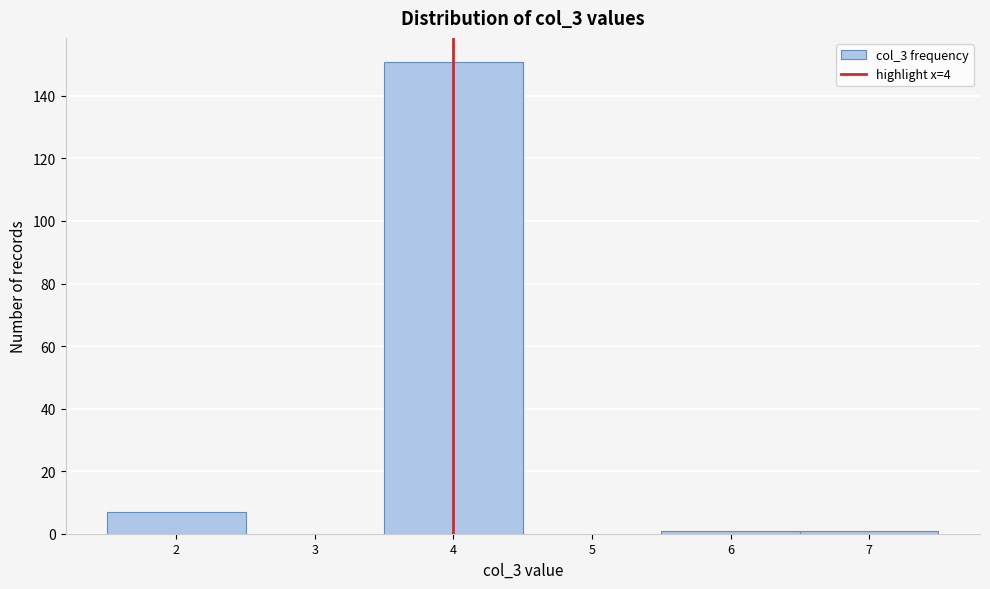

Reading left to right, transcribe this chart: for each bar, give the range it covers on the x-axis and its height. The values are not printed on the chart, so give them approximately, as read against the axis.

1.5 to 2.5: 8
2.5 to 3.5: 0
3.5 to 4.5: 152
4.5 to 5.5: 0
5.5 to 6.5: under 2
6.5 to 7.5: under 2